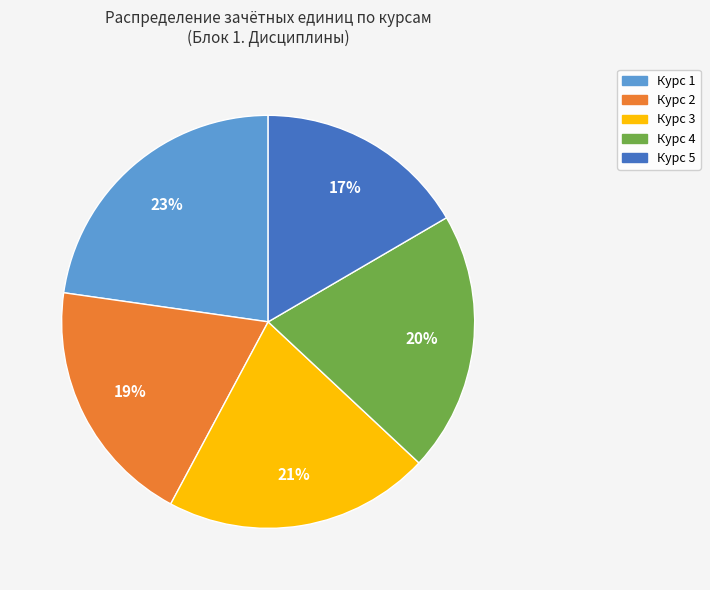

Is Курс 2 the majority of the pie?

No